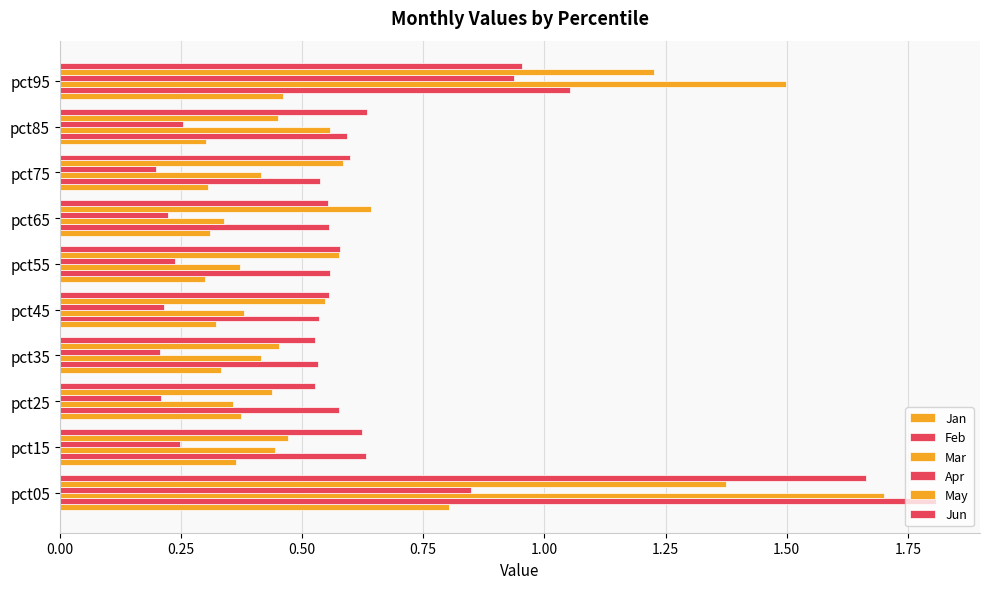

How many series are shown in this chart?

6